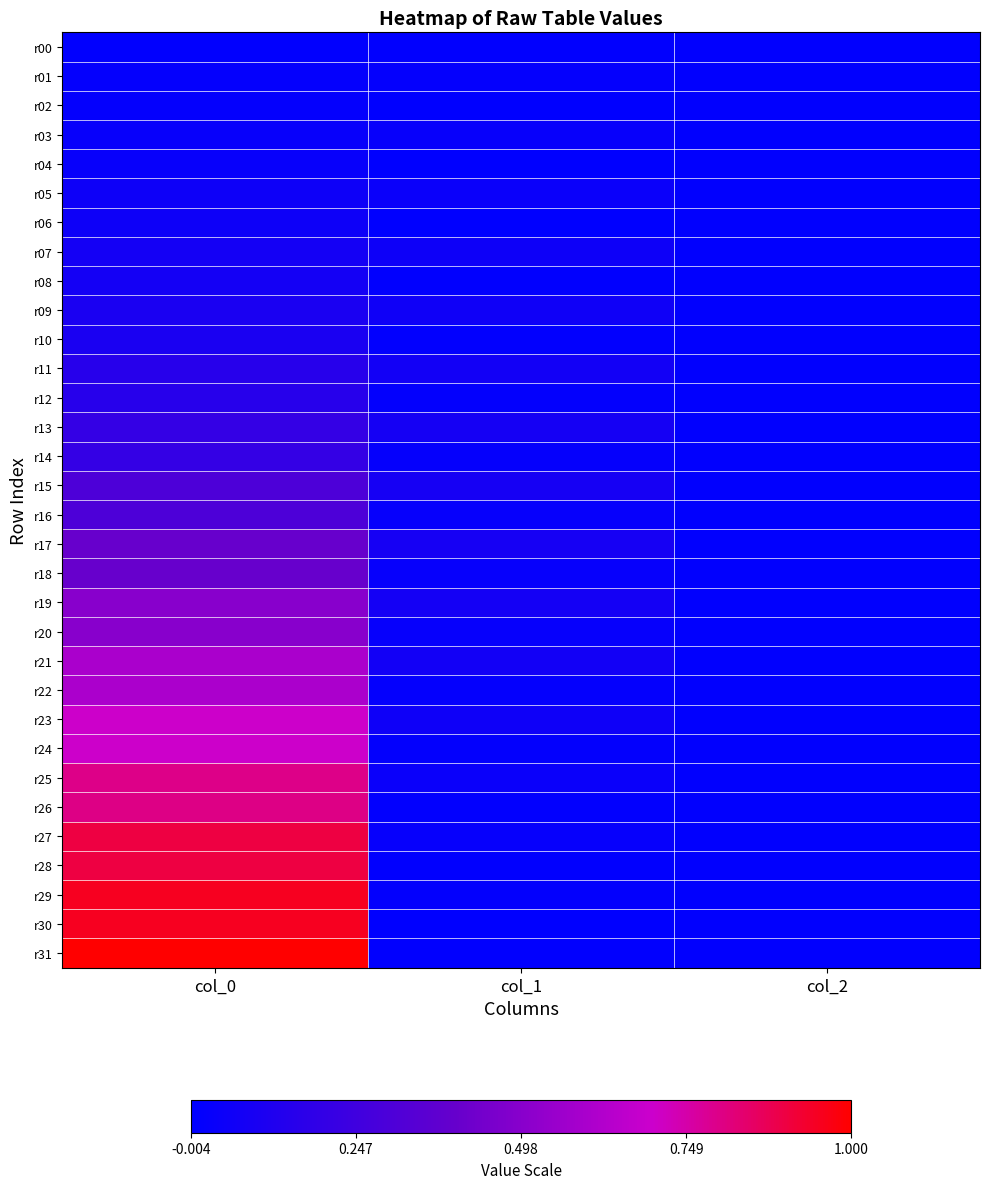

At which category does the chart reach its peak across all series?

col_0